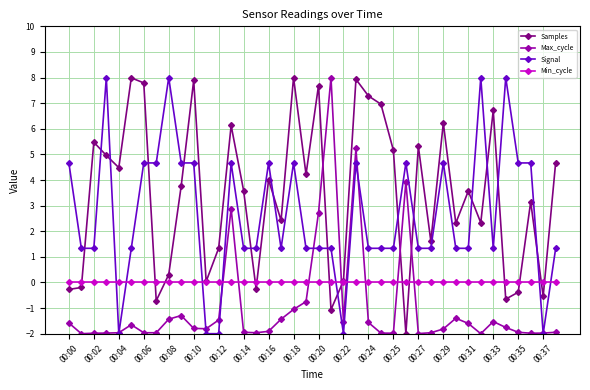

What is the lowest value of the Samples series?

-2.0